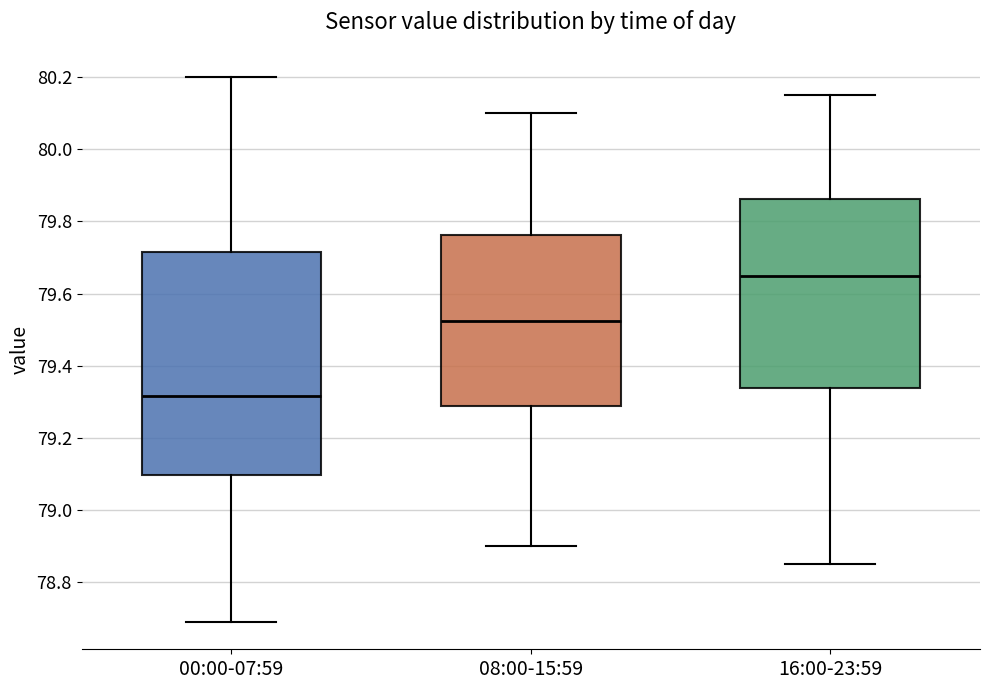

Which box is the tallest, from its lower edge to its upper edge?

00:00-07:59